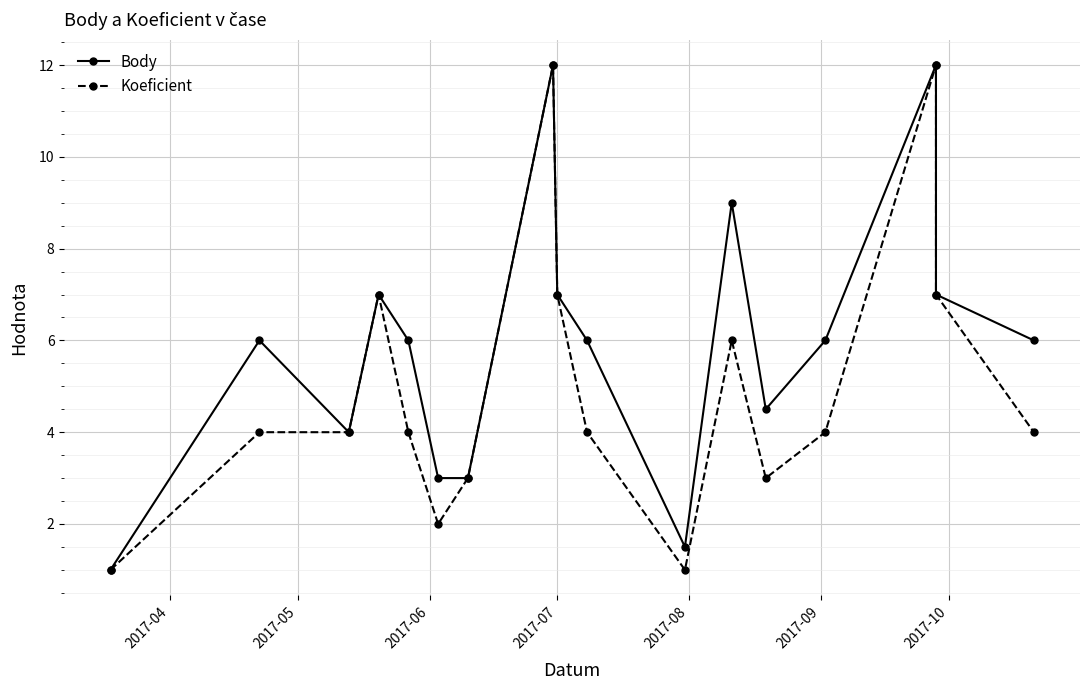

What is the highest value of the Body series?

12.0